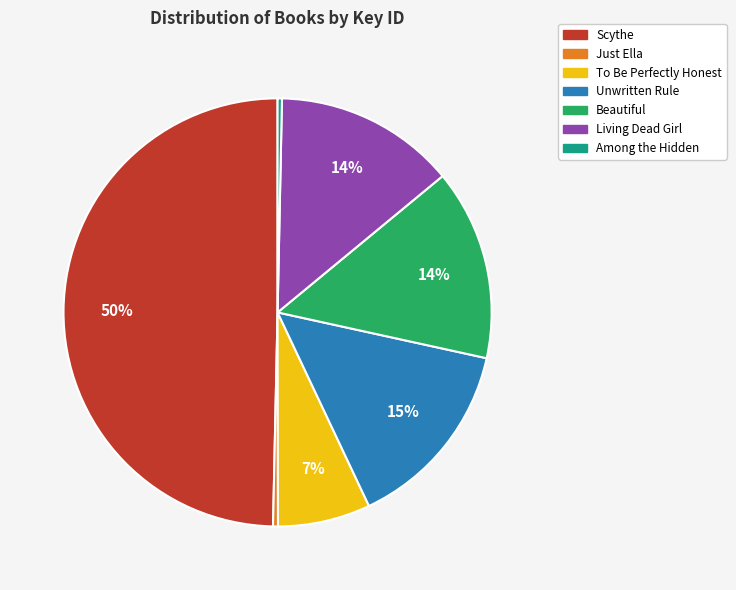

How many segments does this pie chart have?

7